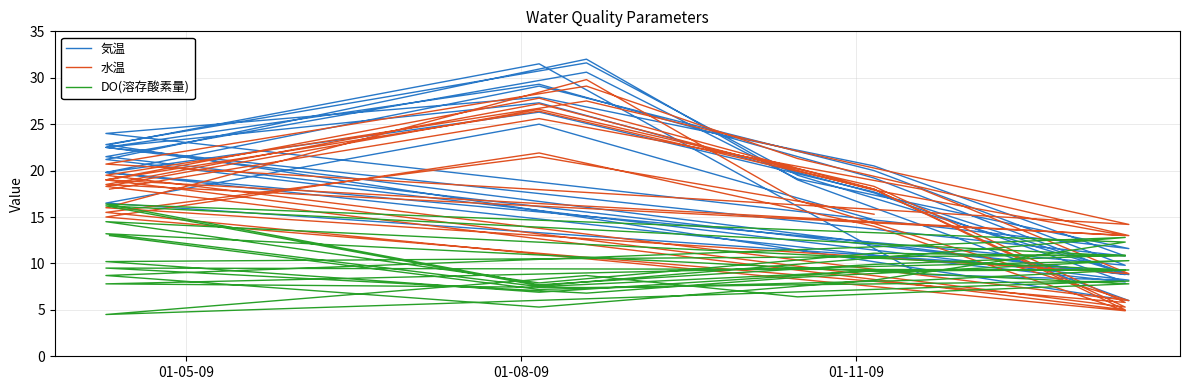

What is the minimum value for DO(溶存酸素量)?

4.5